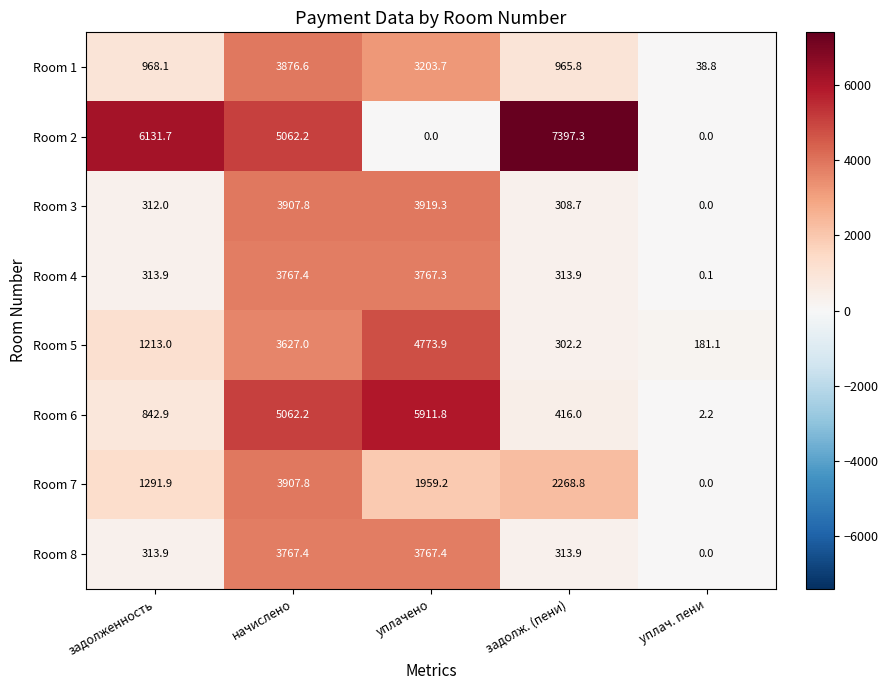

At which category is the sum across all series the highest?

начислено